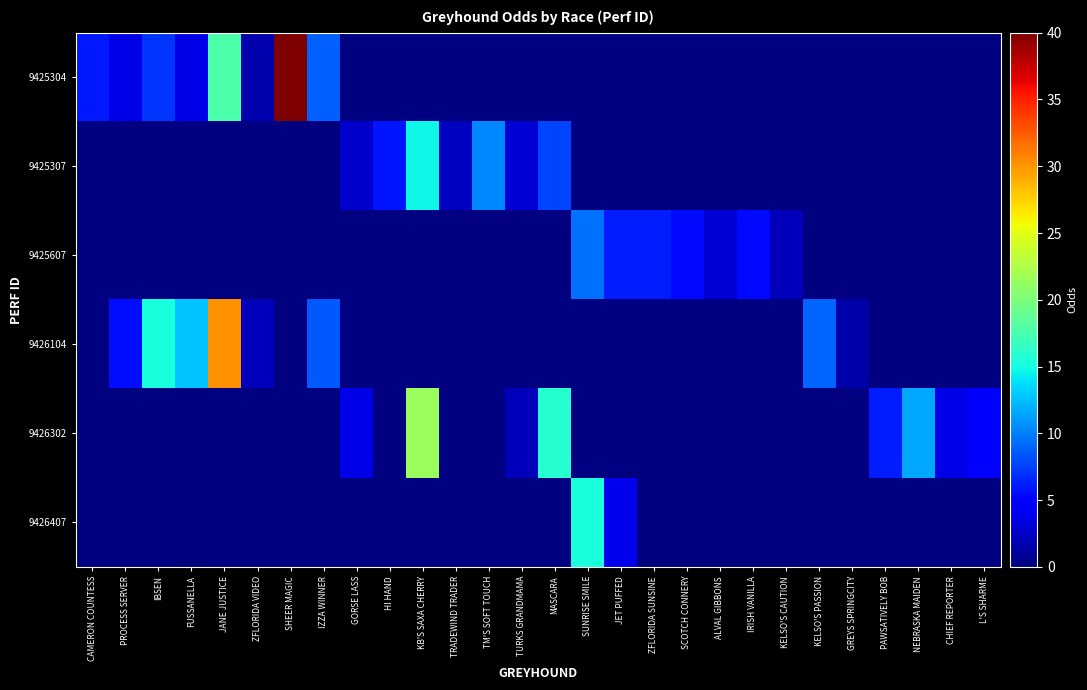

How many distinct data groups are displayed?

6